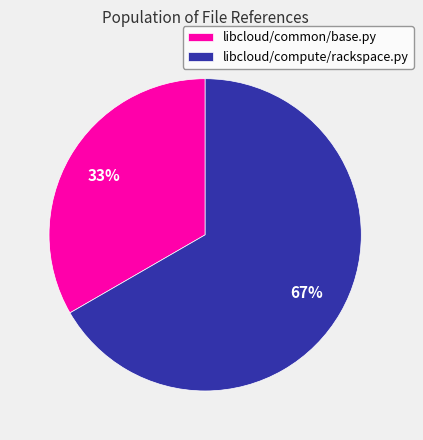

Which category has the smallest portion of the pie?

libcloud/common/base.py